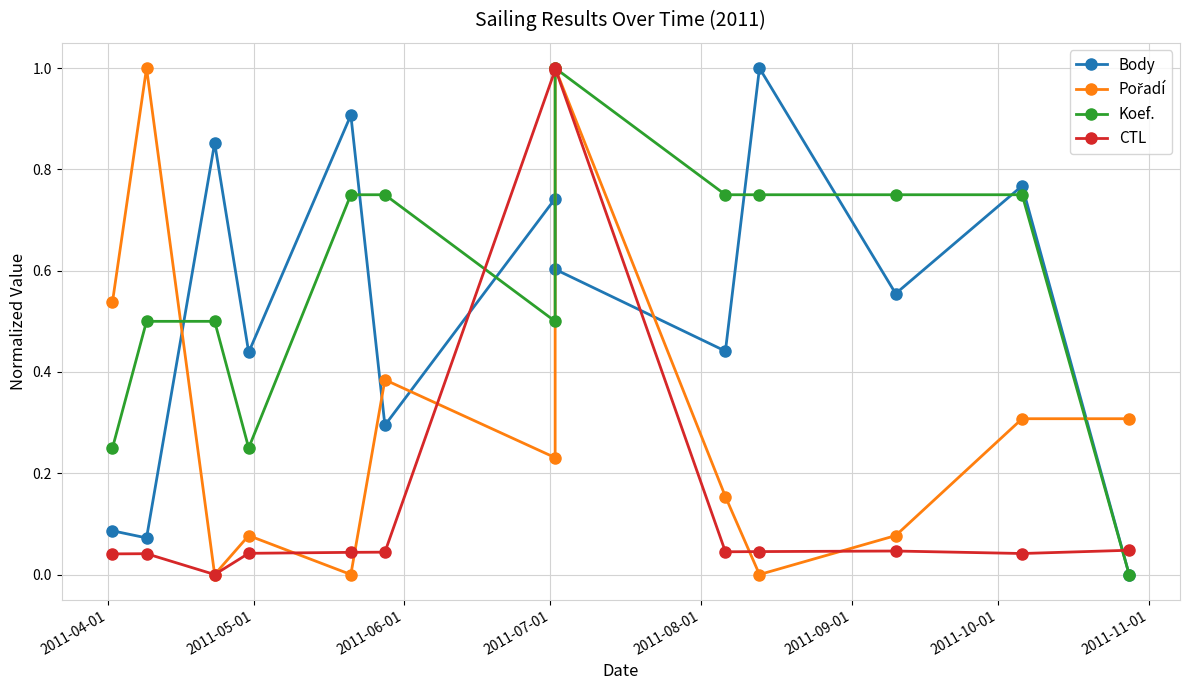

What is the greatest value displayed?

1.0